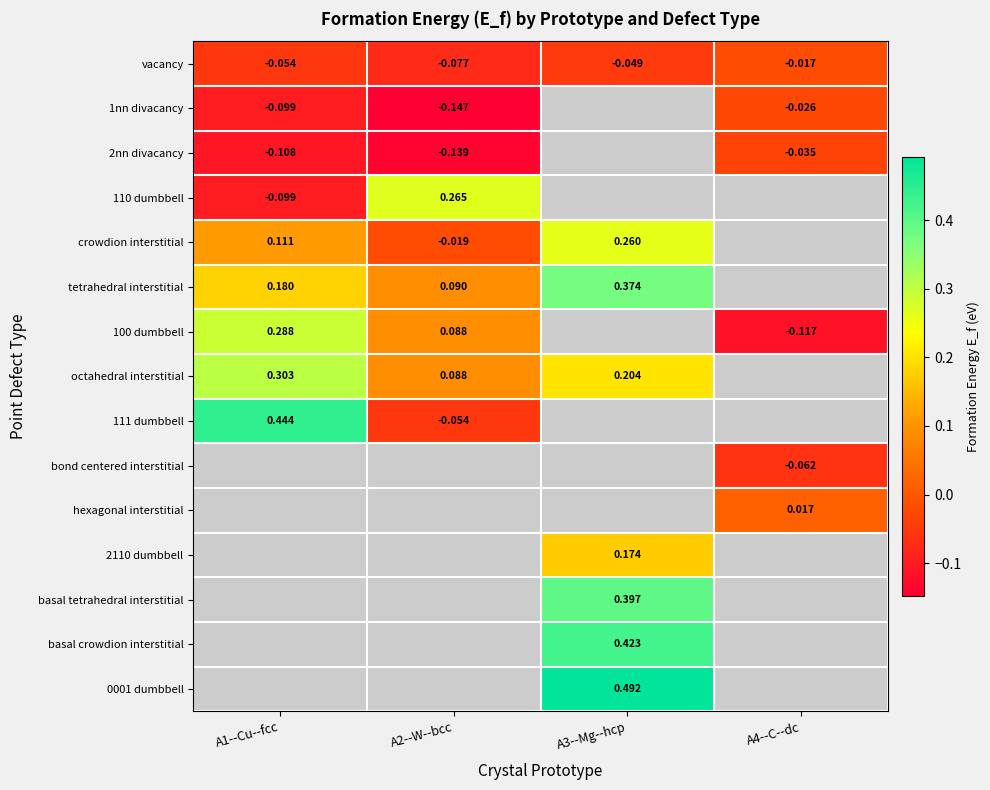

At how many categories does at least one series exceed 0?

4